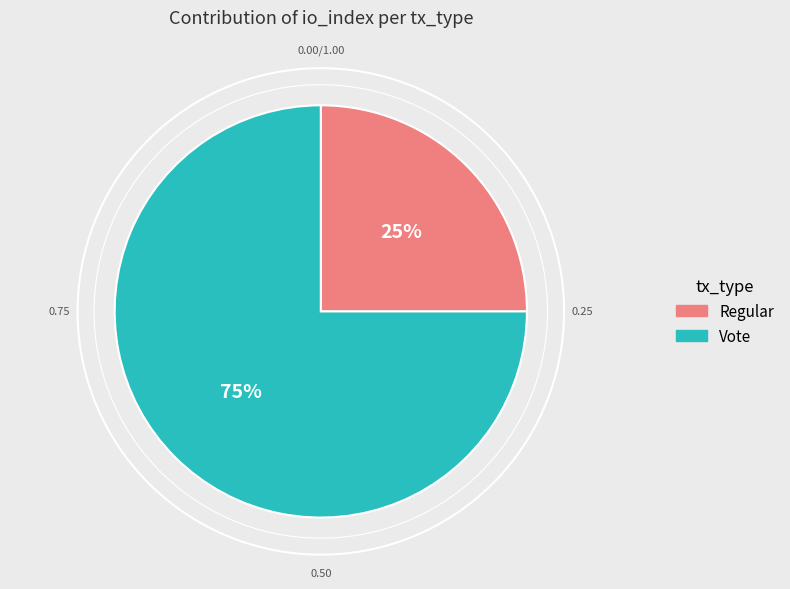

Rank the categories by value from highest to lowest.

Vote, Regular